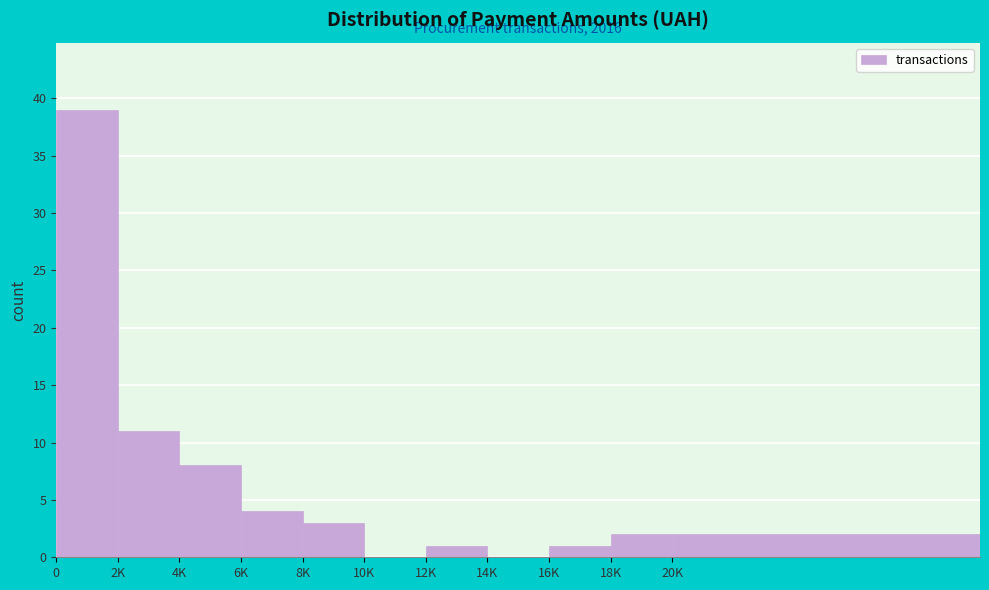

Reading left to right, list all the values displayed in this chart.

0=39	2K=11	4K=8	6K=4	8K=3	10K=0	12K=1	14K=0	16K=1	18K=2	20K=2